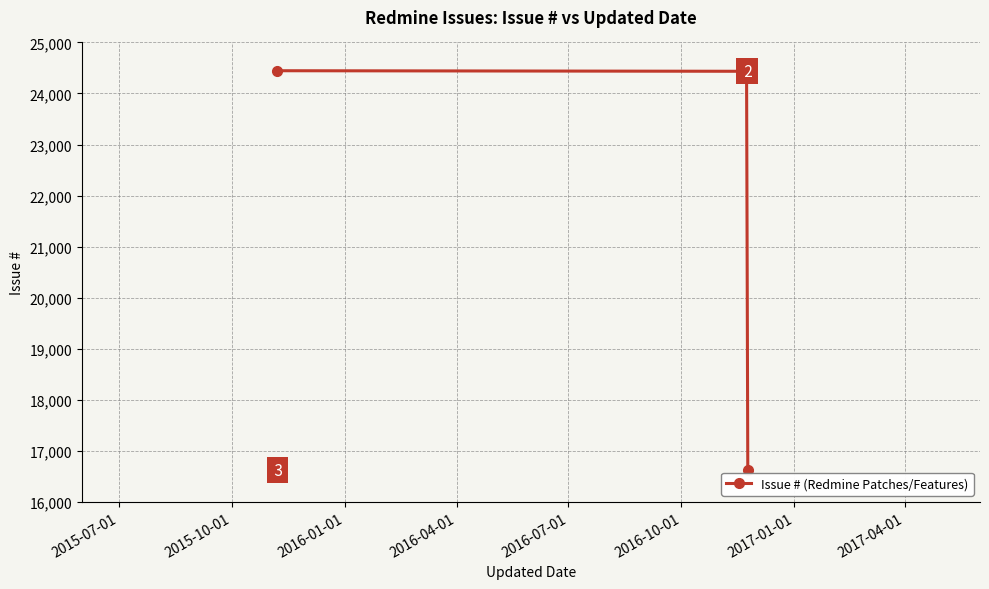

How many categories are shown in the chart?

3